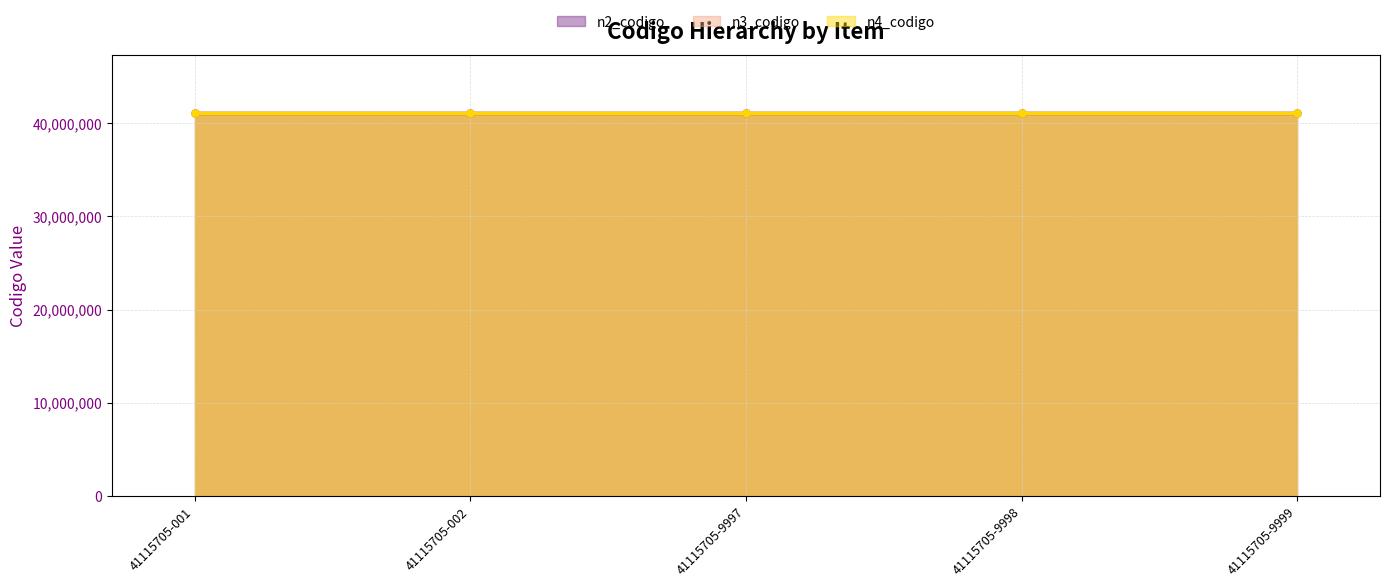

Does the chart display data point markers on the line(s)?

Yes